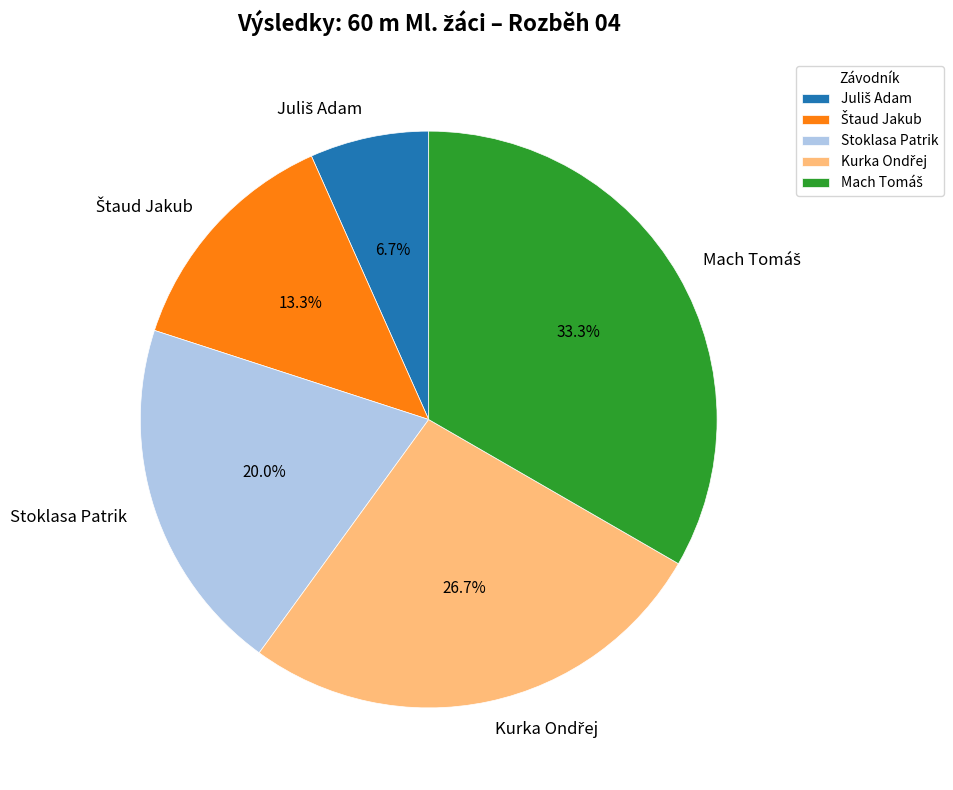

How many segments does this pie chart have?

5